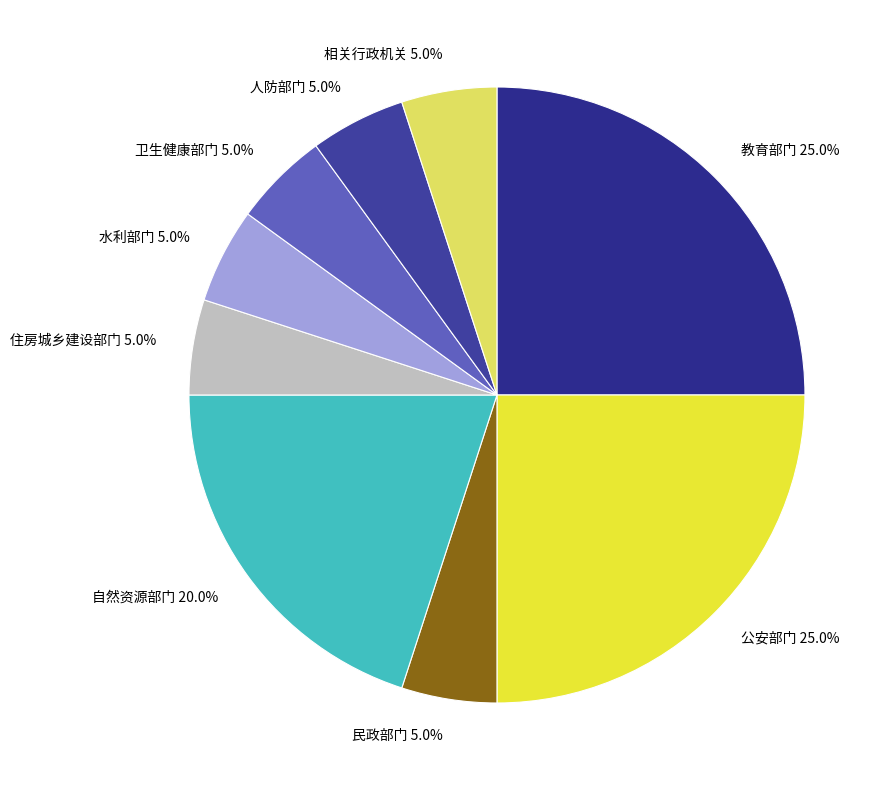

Is there a majority slice in this chart?

No